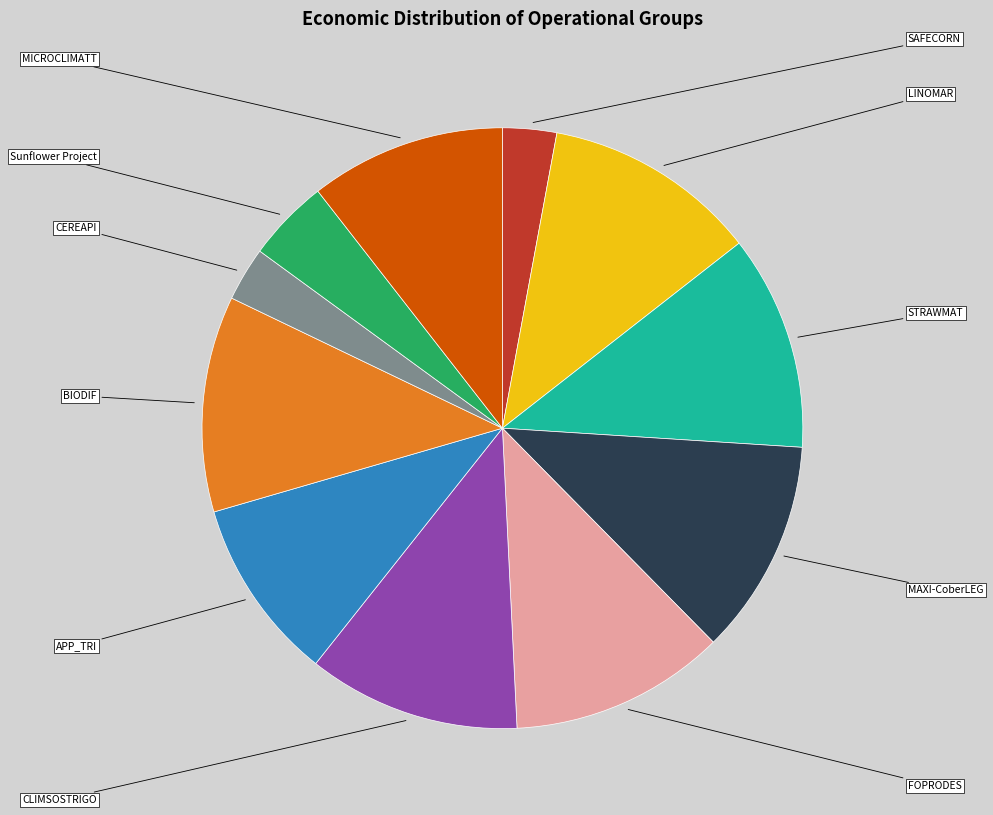

Is there a majority slice in this chart?

No